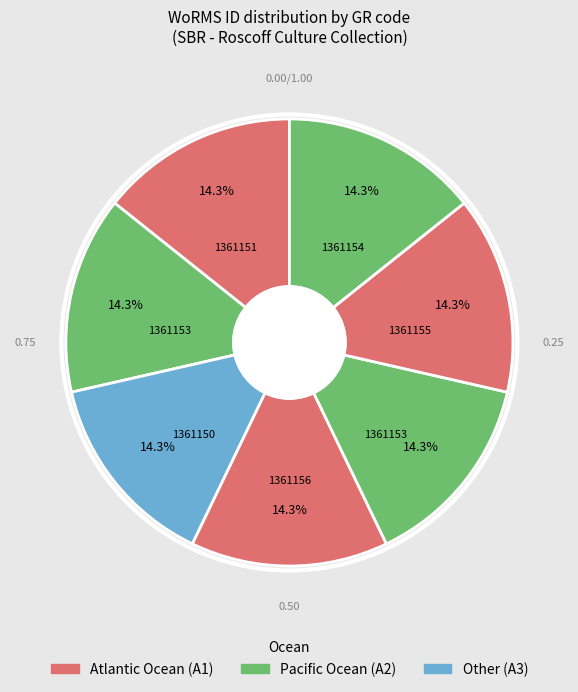

Count the number of slices in the pie.

7